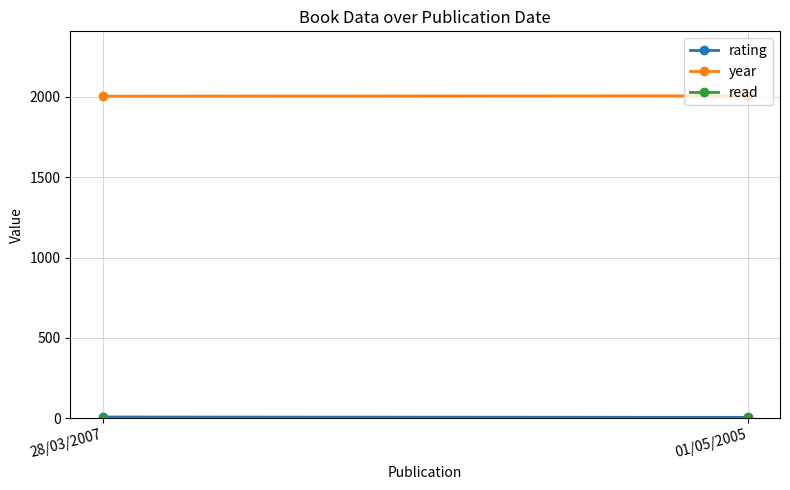

What is the label of the 2nd point from the left?

01/05/2005